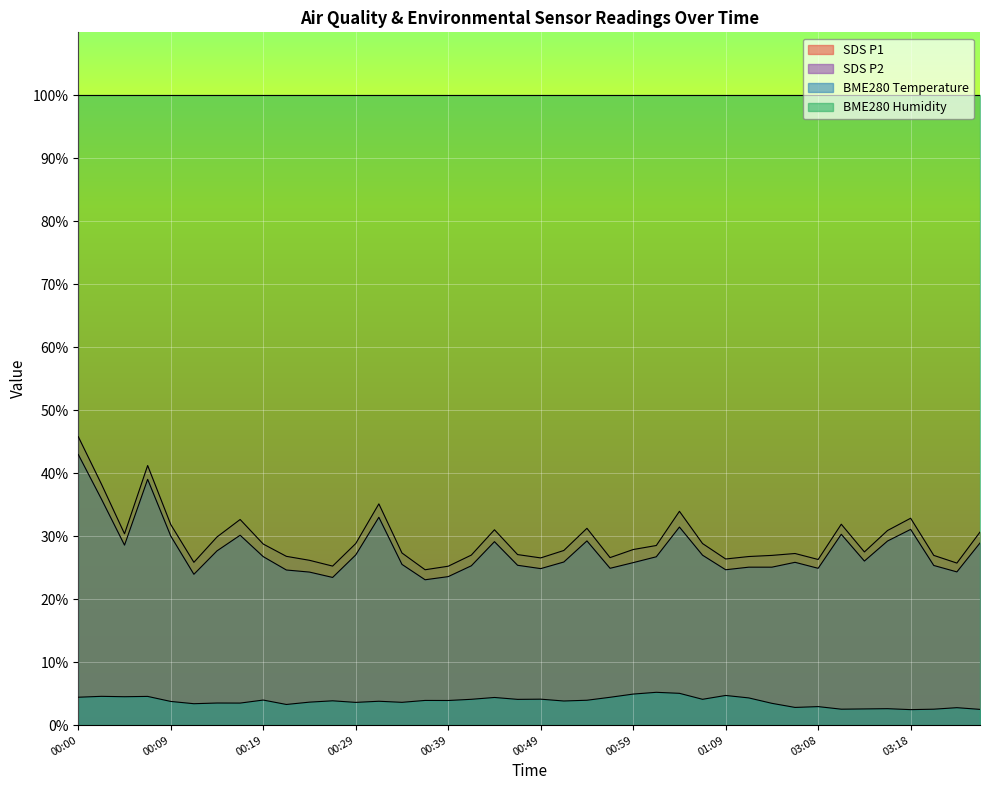

List the labels in order of SDS_P1 value, largest first.

00:00, 00:07, 00:02, 00:32, 01:04, 03:18, 00:17, 03:10, 00:09, 00:54, 00:44, 03:15, 03:25, 00:05, 00:14, 00:29, 01:06, 00:19, 01:01, 00:59, 00:51, 03:13, 00:34, 03:05, 00:46, 00:42, 02:46, 03:20, 00:22, 01:11, 00:56, 00:49, 01:09, 03:08, 00:24, 00:12, 03:23, 00:27, 00:39, 00:37